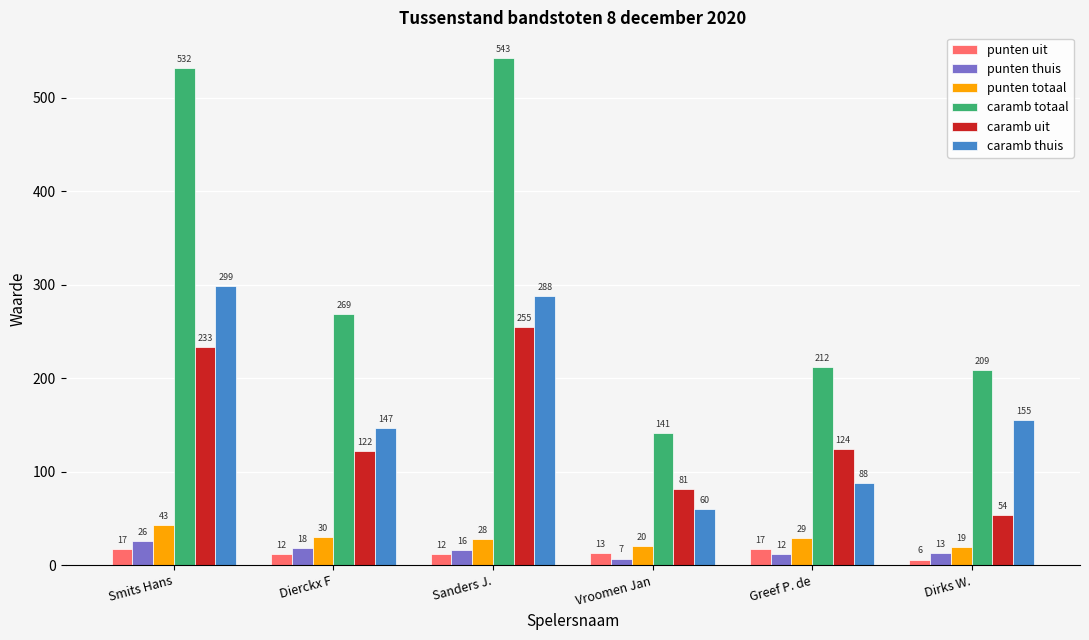

At which label does punten uit first exceed 13?

Smits Hans